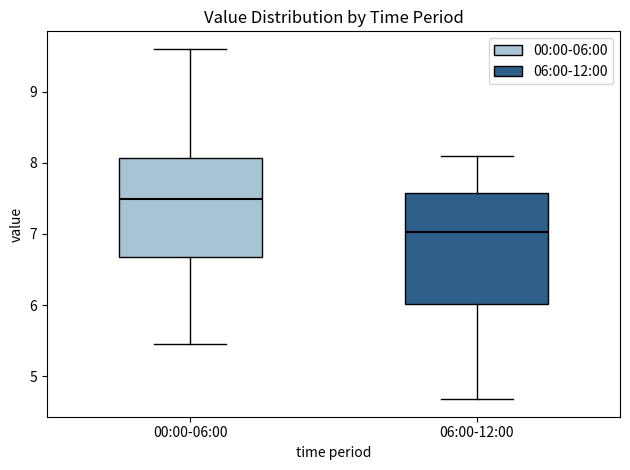

Where is the upper edge of the box for 06:00-12:00 on the y-axis? The values are not printed on the chart, so give them approximately, as read against the axis.

7.6